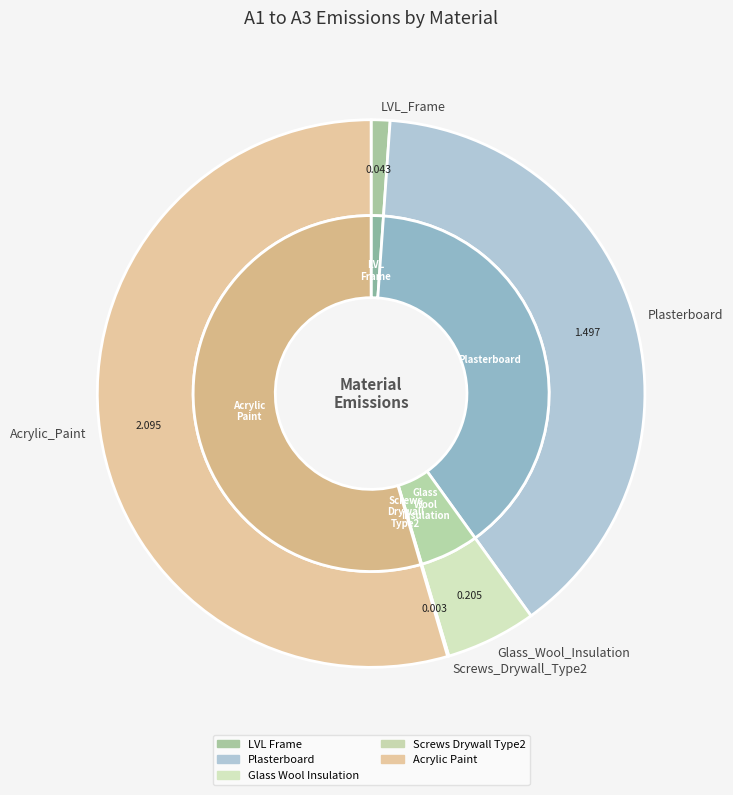

What is the majority slice?

Acrylic_Paint